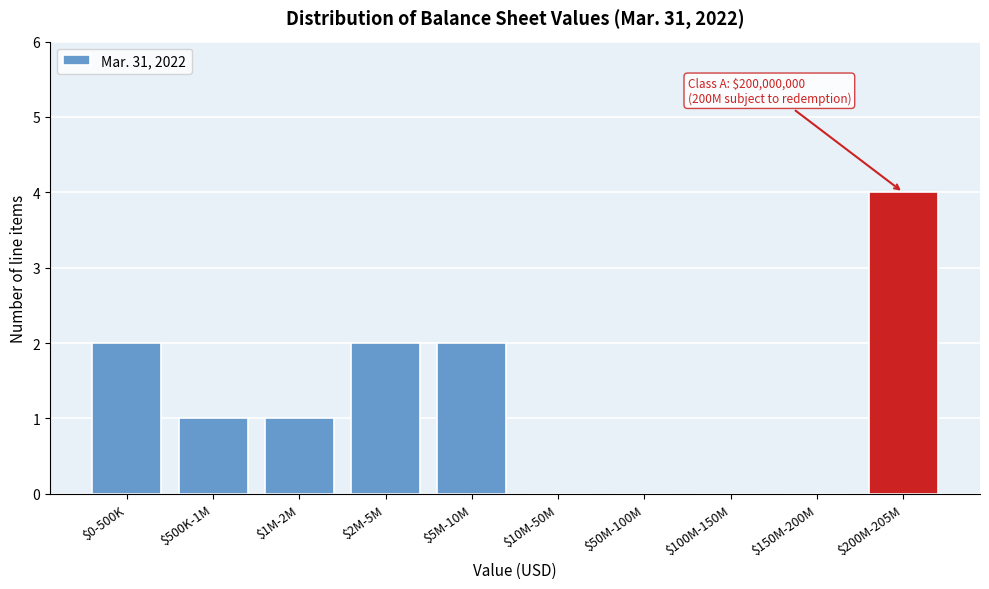

Is it true that the value at $2M-5M is 2?

True